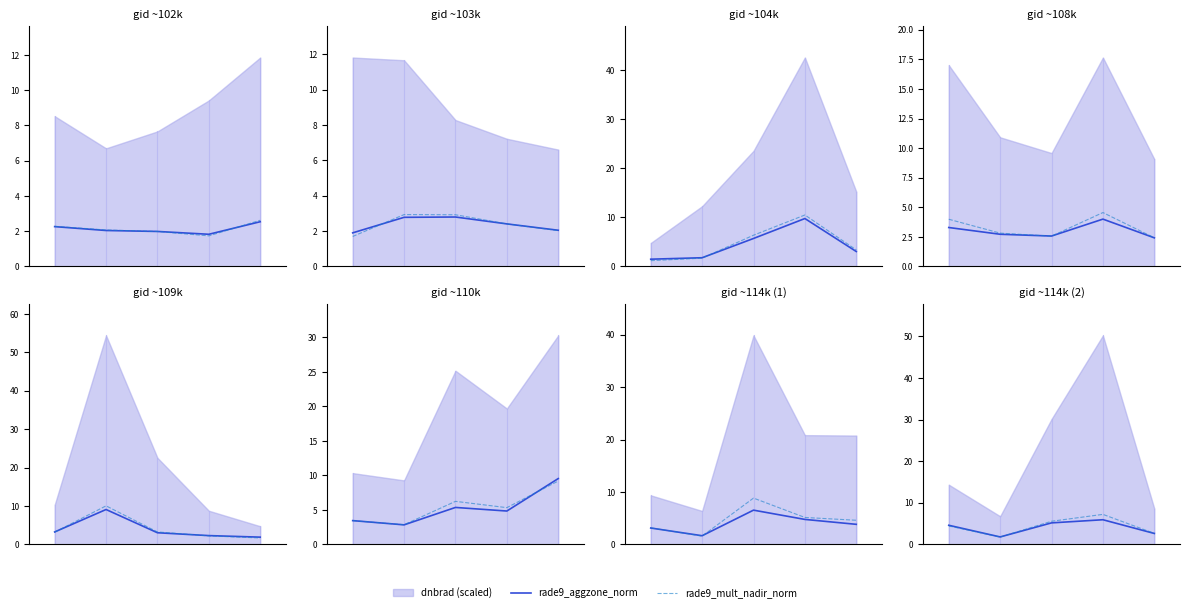

In rade9_aggzone_norm, how many points are lower than both neighbors (excluding endpoints)?

1